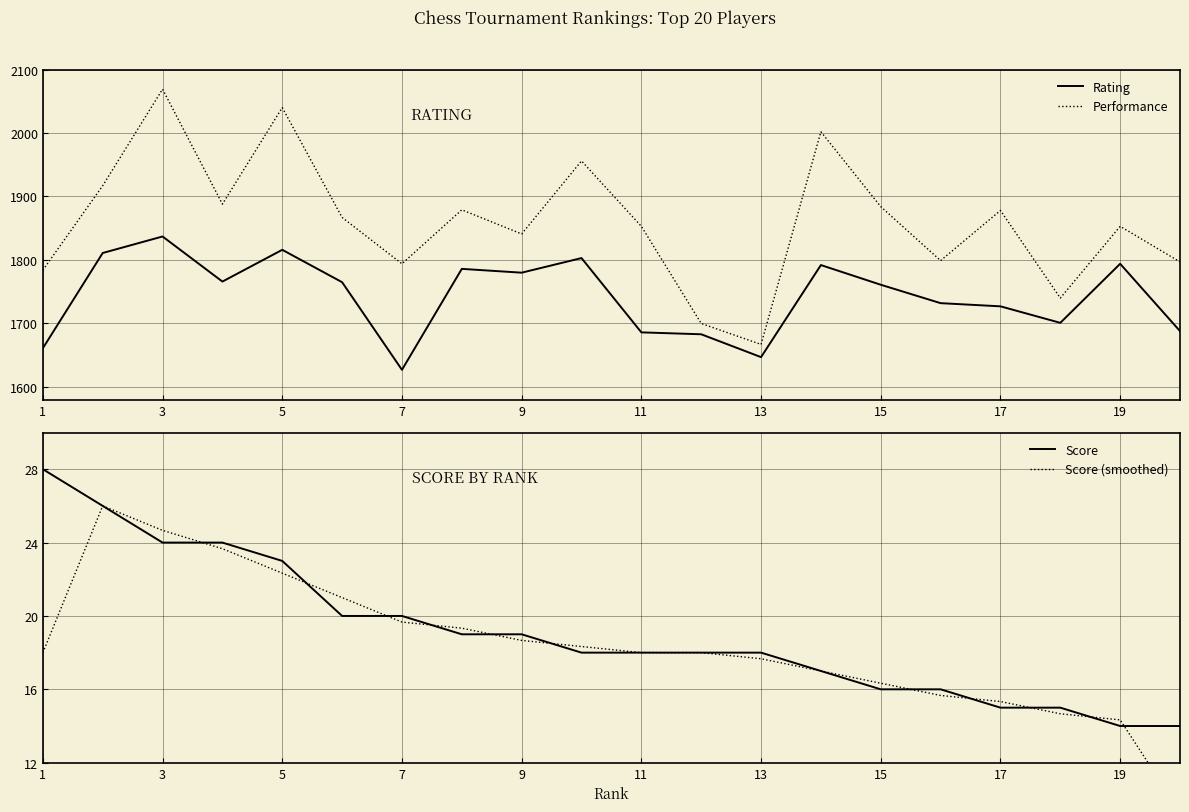

How many data points in Rating are above 1765?

9